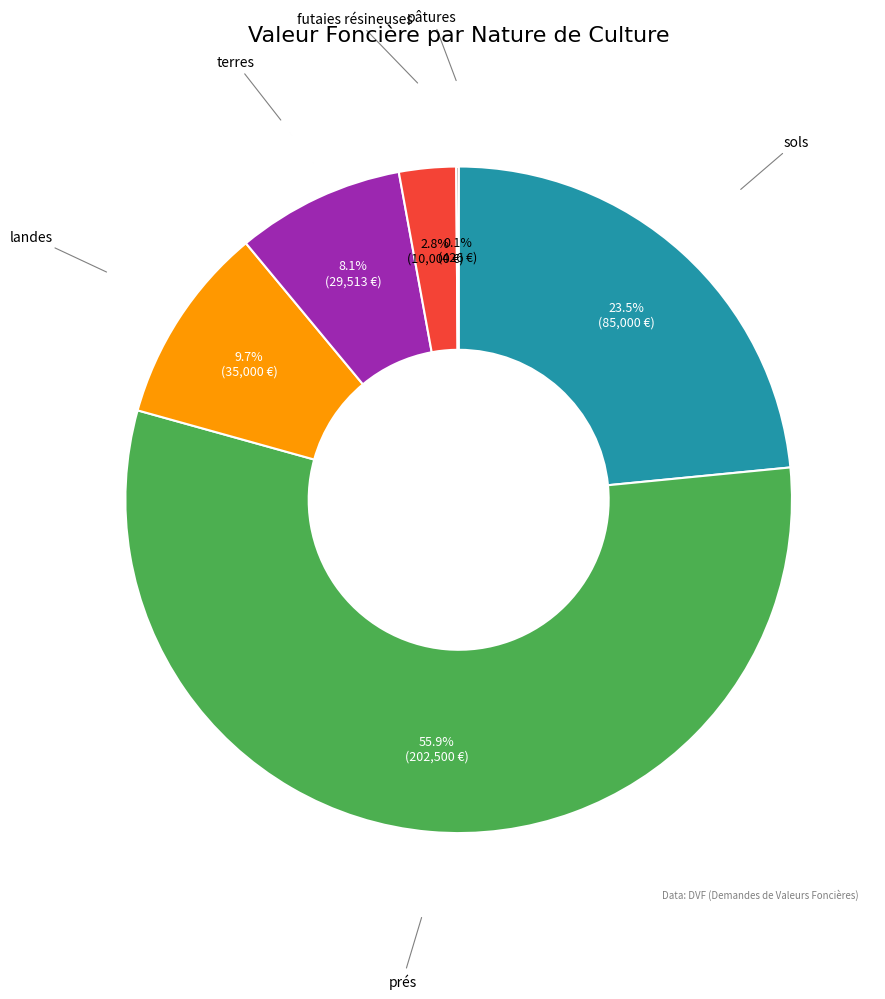

Does any single category account for the majority?

Yes